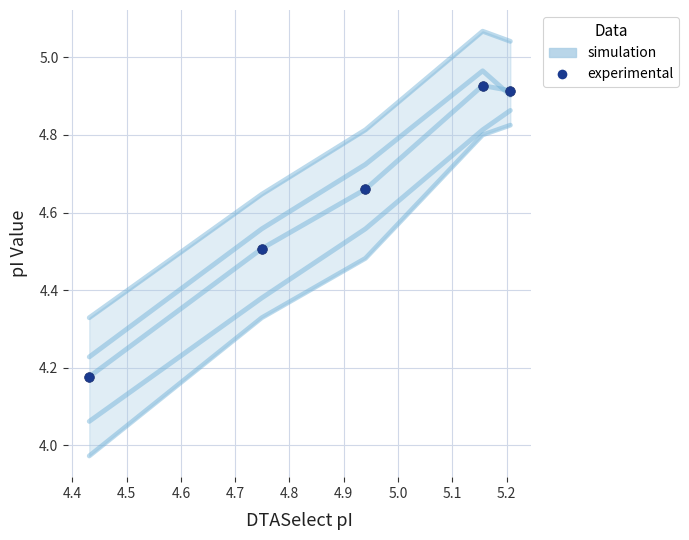

How many interior local peaks does the simulation series have?

1